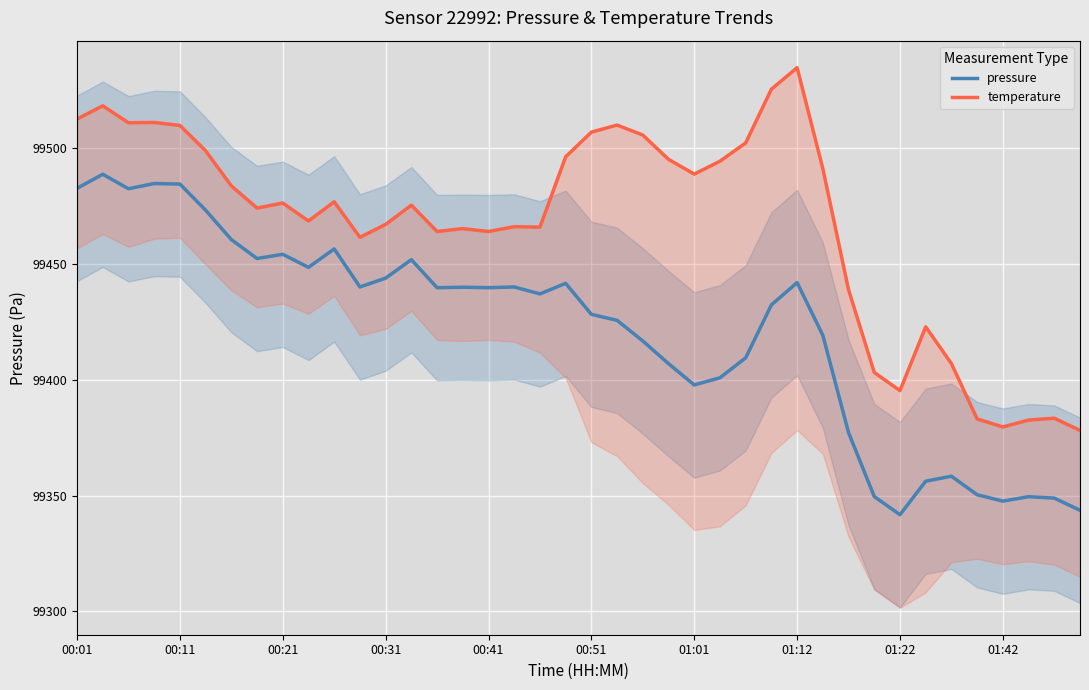

The value of pressure at 01:12 is 20472.2. True or false?

False